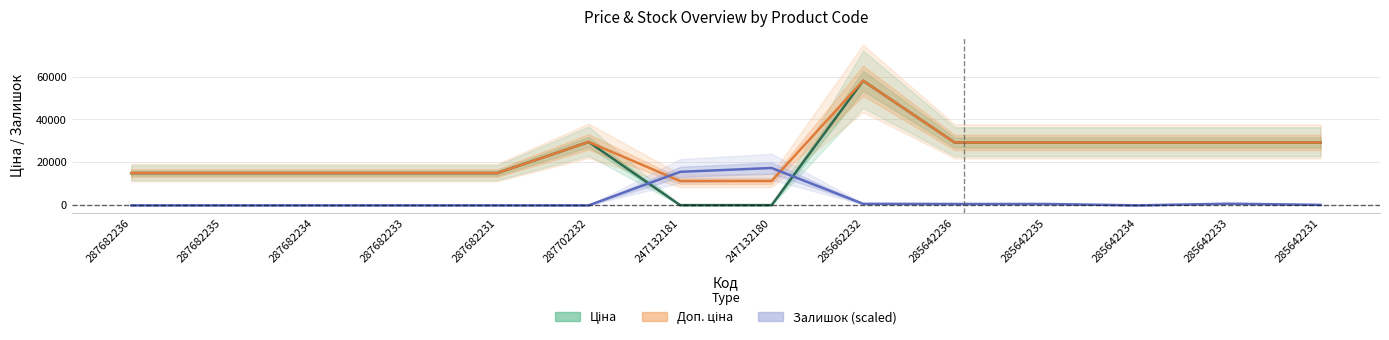

Which category has the lowest value in the Доп. ціна series?

247132181